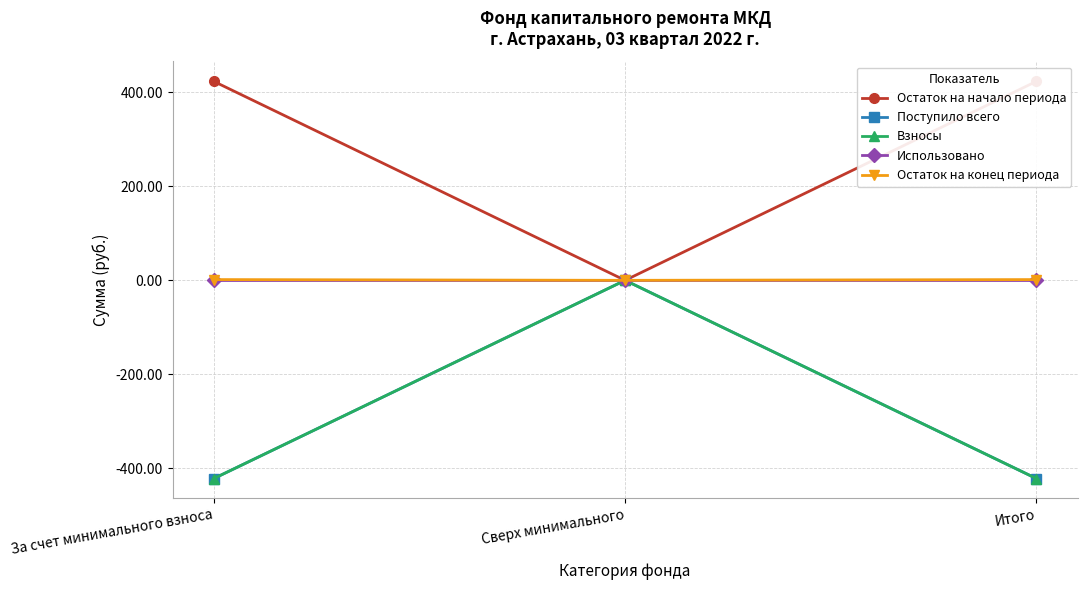

How many data points does each series have?

3